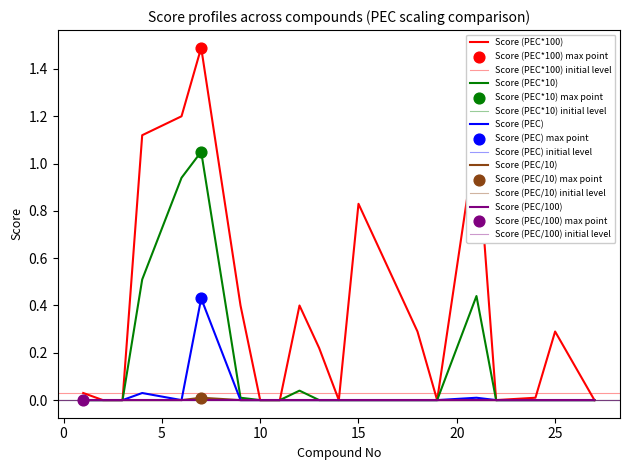

Which series contains the highest Y value?

Score (PEC*100)